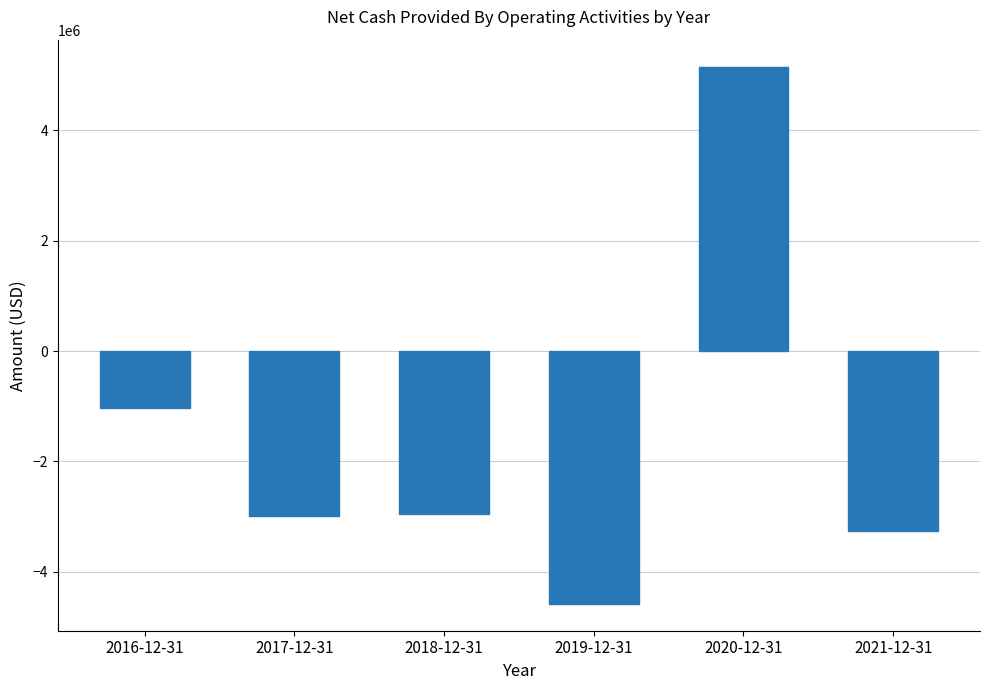

What is the maximum value shown in the chart?

5155000